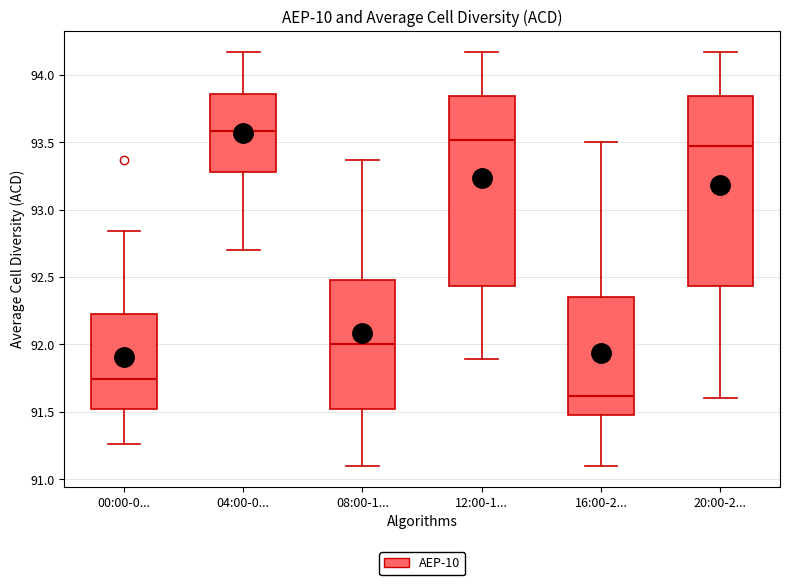

Reading left to right, transcribe this box plot: for each box, give where its median line is, the range the box spans, and where its two whiskers end, as read against the y-axis. The values are not printed on the chart, so give them approximately, as read against the axis.

00:00-0...: median 91.75, box 91.50 to 92.20, whiskers 91.25 to 92.85
04:00-0...: median 93.60, box 93.30 to 93.85, whiskers 92.70 to 94.15
08:00-1...: median 92.00, box 91.50 to 92.50, whiskers 91.10 to 93.35
12:00-1...: median 93.50, box 92.45 to 93.85, whiskers 91.90 to 94.15
16:00-2...: median 91.60, box 91.50 to 92.35, whiskers 91.10 to 93.50
20:00-2...: median 93.50, box 92.45 to 93.85, whiskers 91.60 to 94.15